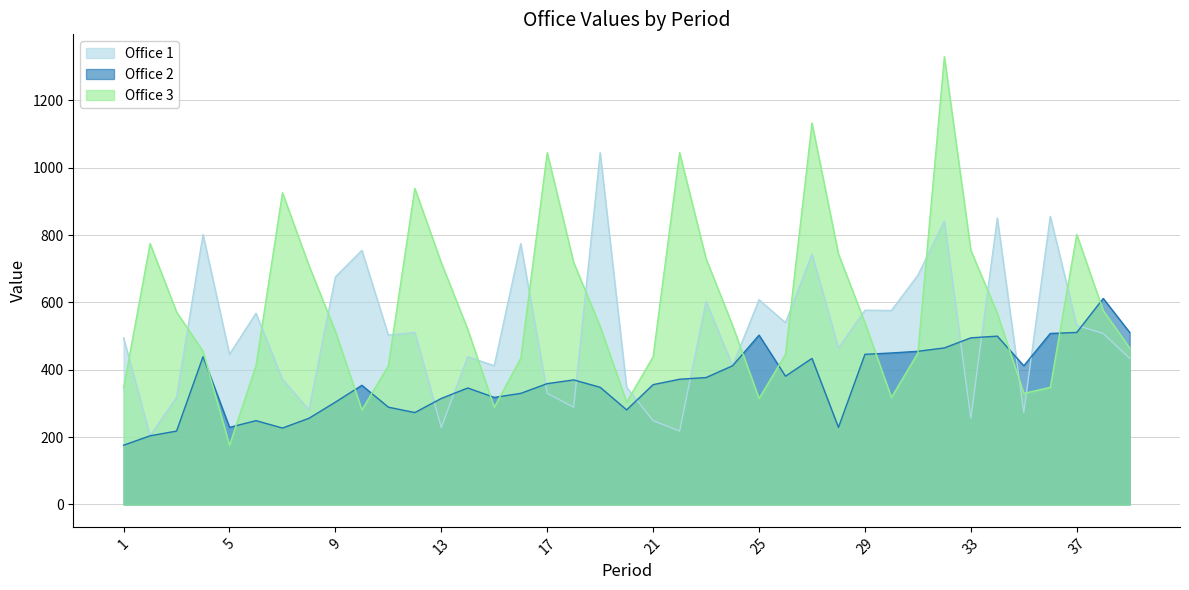

At which label does Office 1 reach its peak?

19